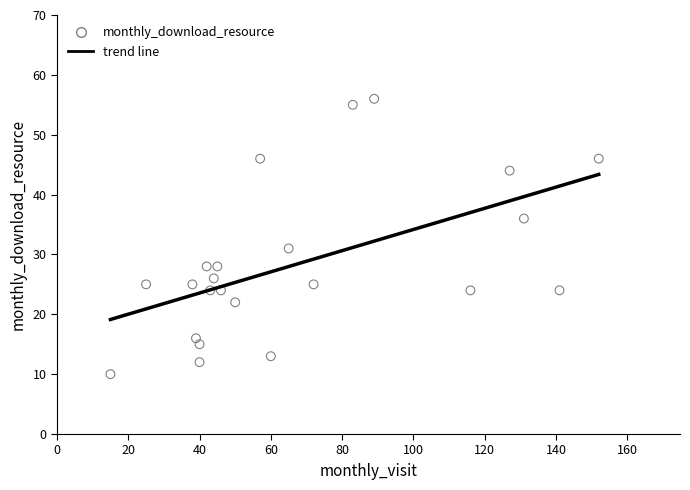

What Y value in the scatter plot is closest to 33?

31